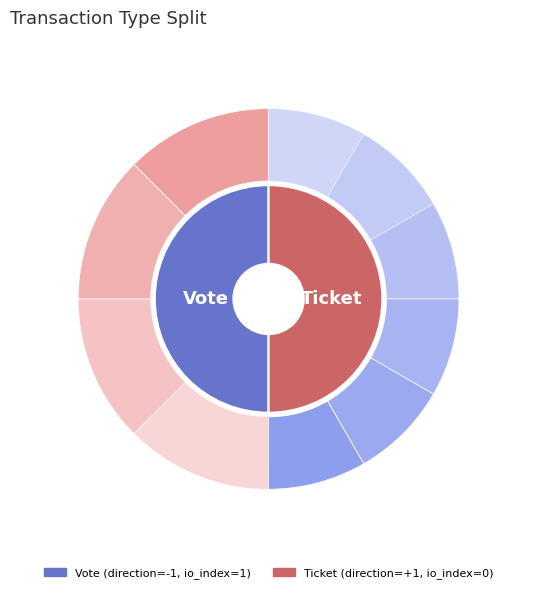

Do Vote (io_index=1) and Ticket (io_index=0) together represent more than half of the pie?

Yes